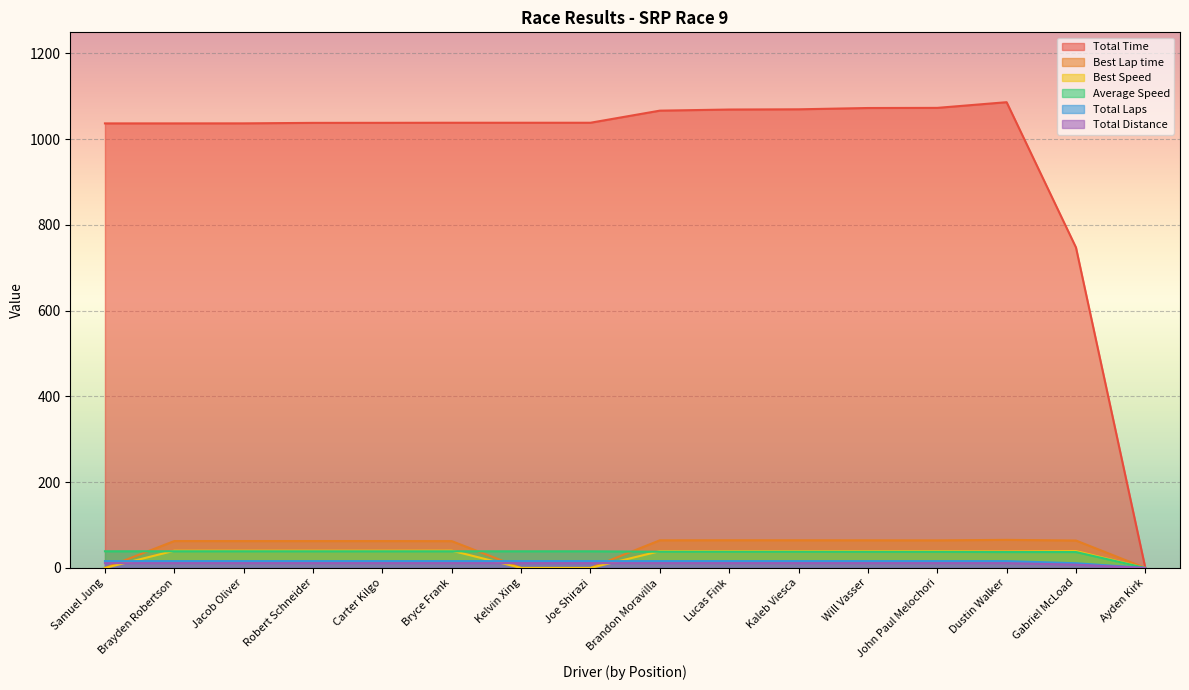

List the labels in order of Total Distance value, largest first.

Samuel Jung, Brayden Robertson, Jacob Oliver, Robert Schneider, Carter Kilgo, Bryce Frank, Kelvin Xing, Joe Shirazi, Brandon Moravilla, Lucas Fink, Kaleb Viesca, Will Vasser, John Paul Melochori, Dustin Walker, Gabriel McLoad, Ayden Kirk